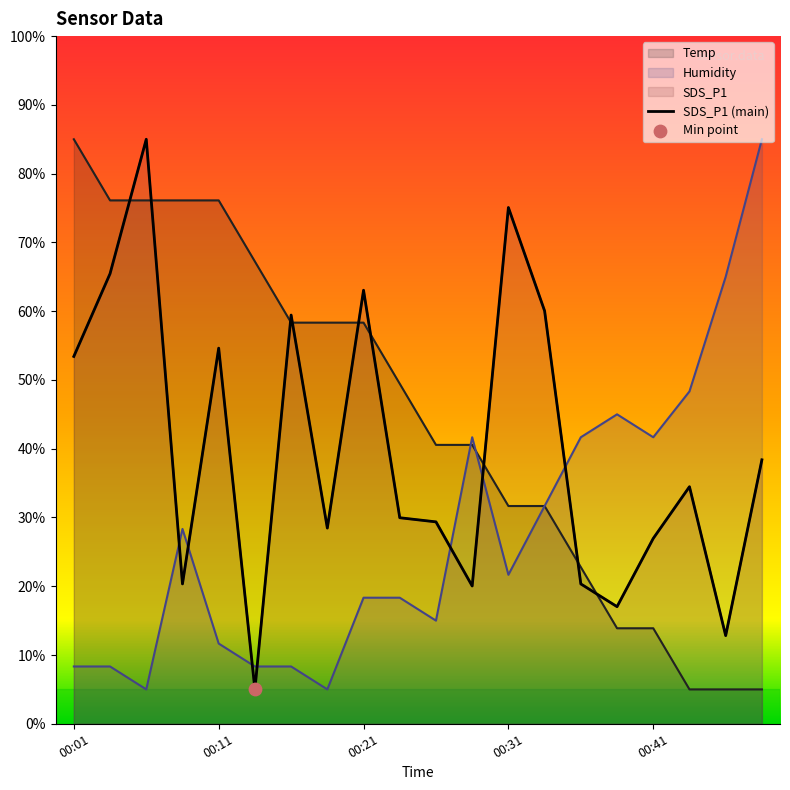

Which series contains the highest Y value?

Temp